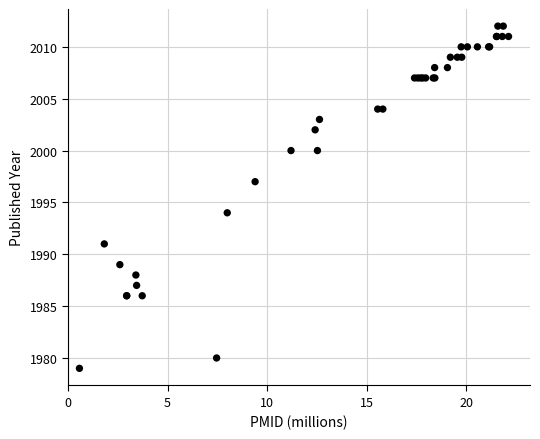

What Y value in the scatter plot is closest to 1995?

1994